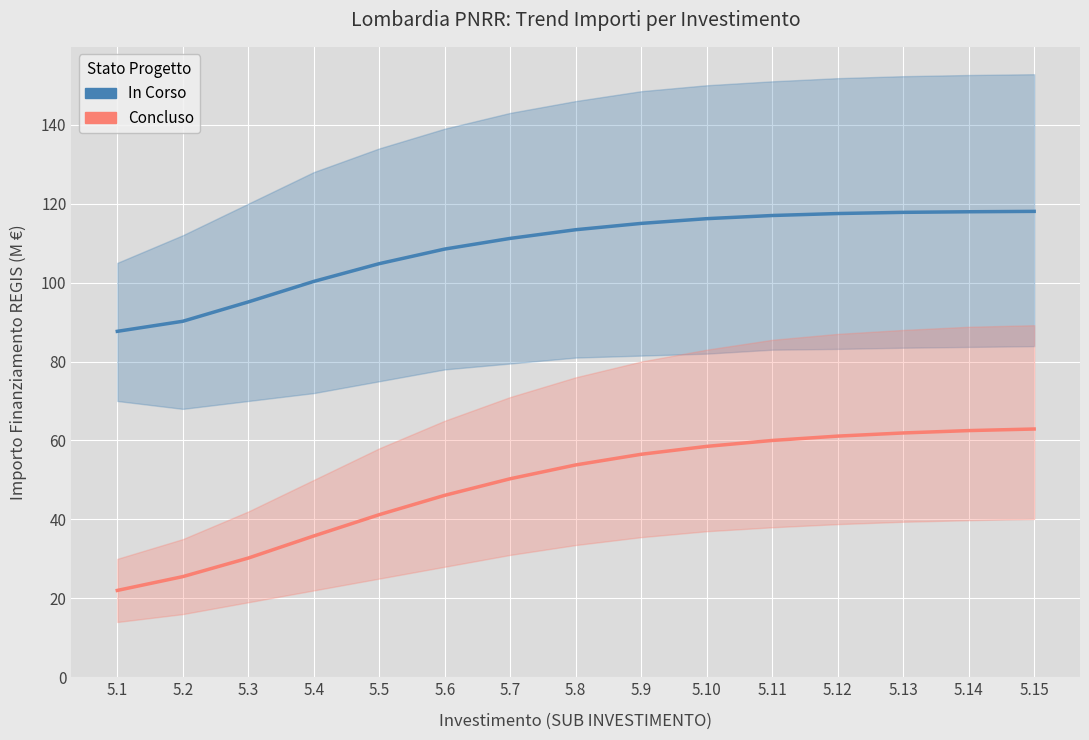

At how many categories does at least one series exceed 117?

4